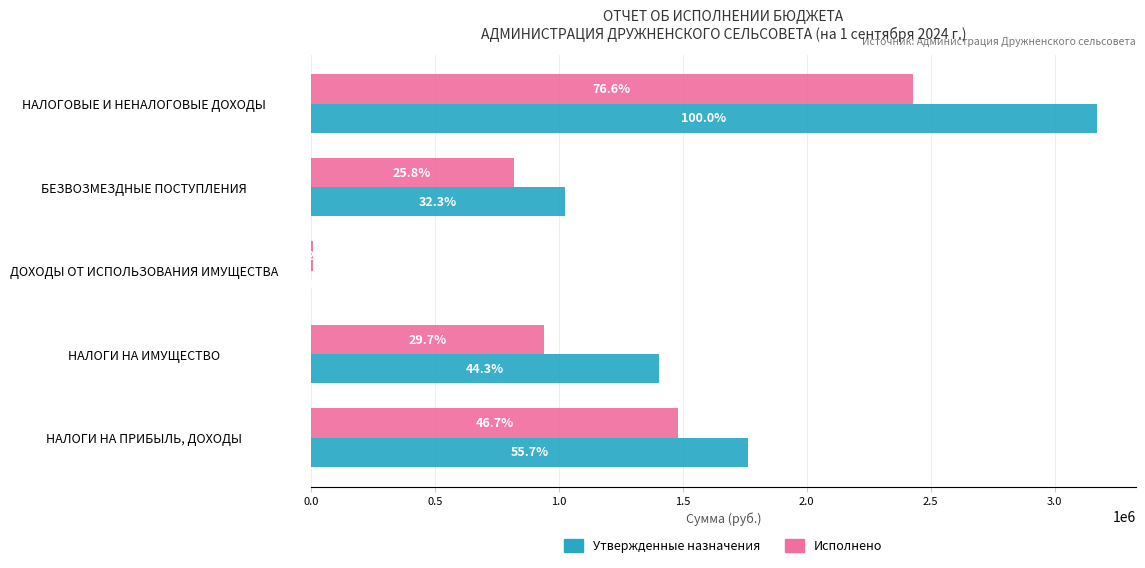

What position from the left is 2.0?

5